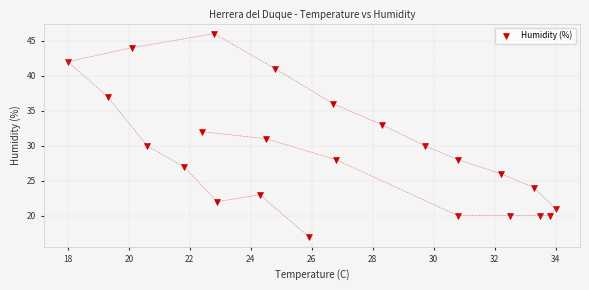

What is the range of Y values (max minus min)?

29